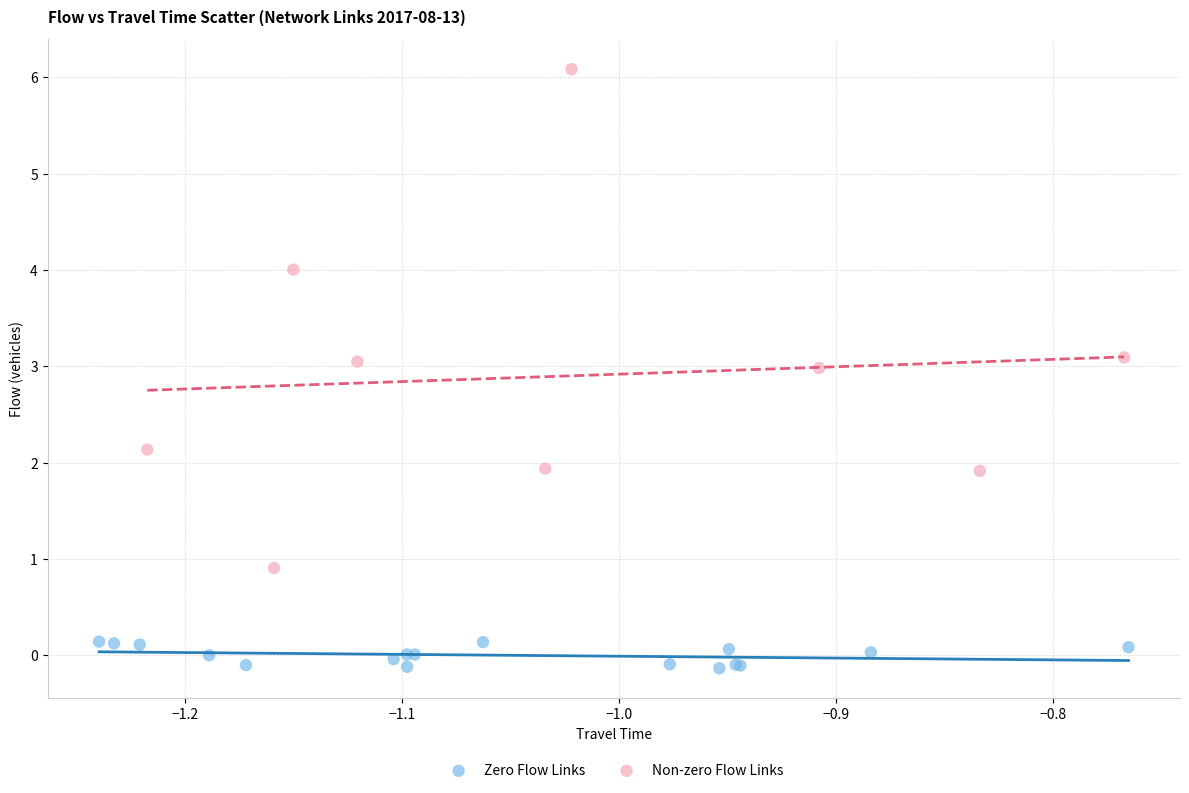

Which series contains the highest Y value?

Non-zero Flow Links